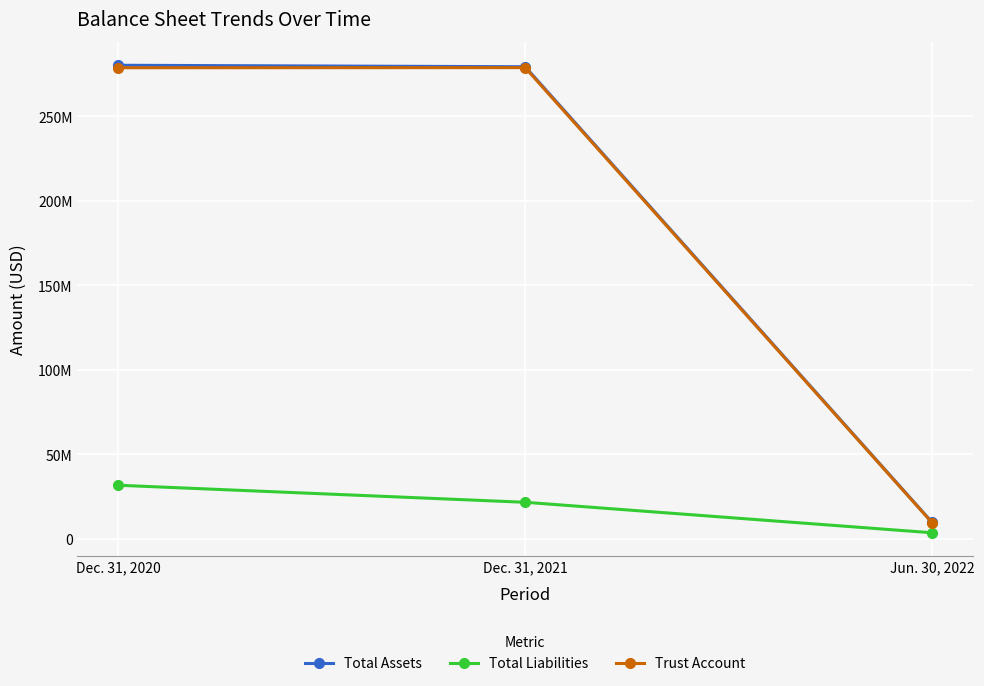

What is the total value across all series at Jun. 30, 2022?

22944741